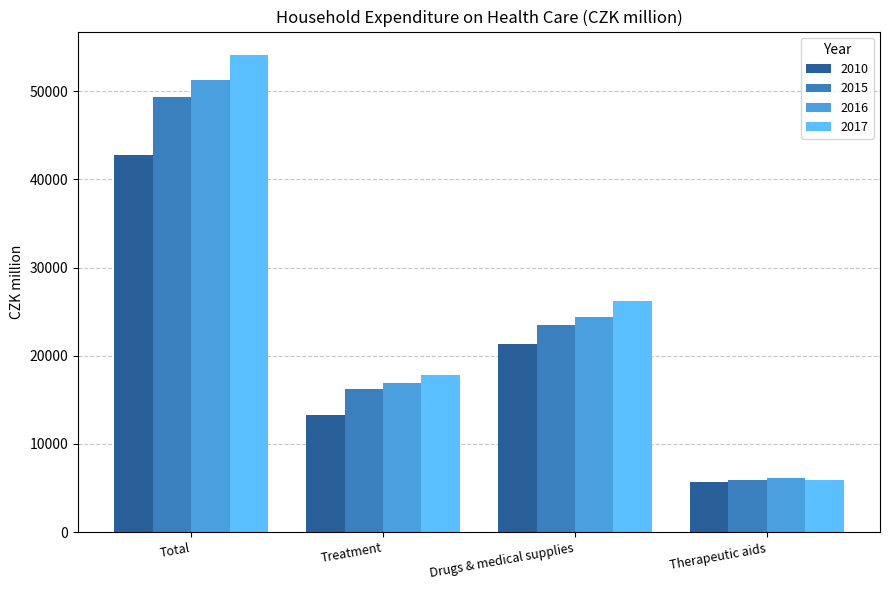

What is the maximum value shown in the chart?

54051